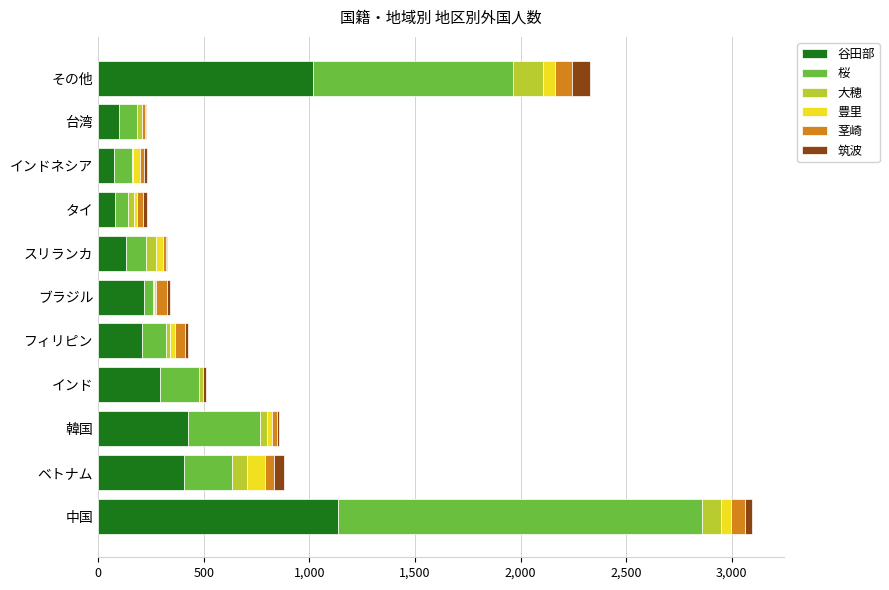

Where is 谷田部 nearest to the value 604?

韓国